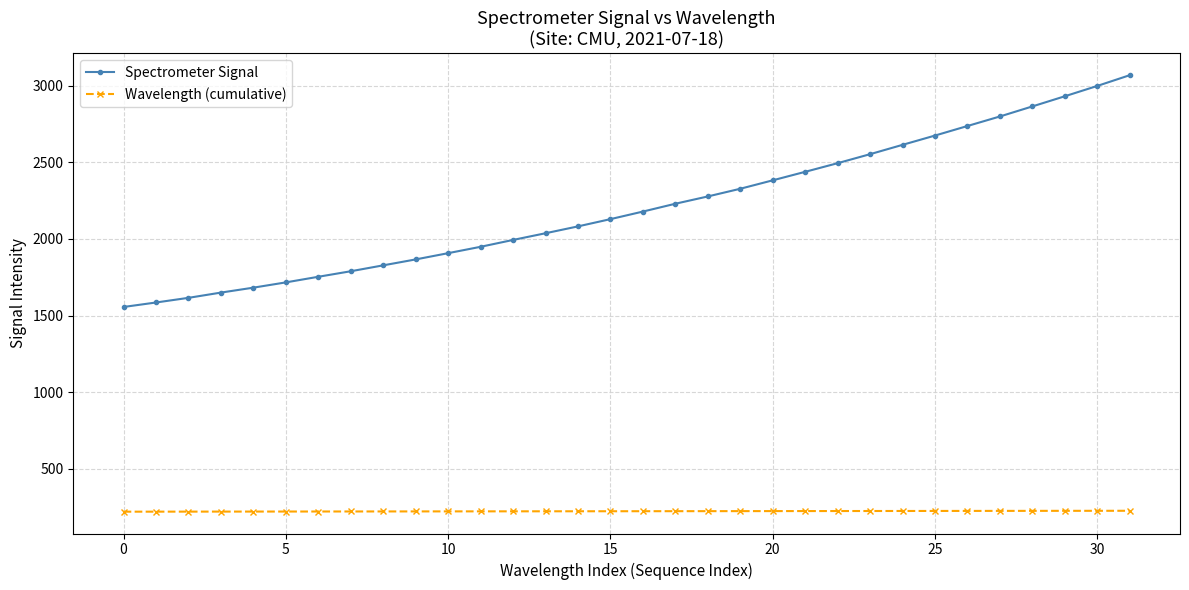

Rank the series by their maximum value, from lowest to highest.

Wavelength (cumulative), Spectrometer Signal